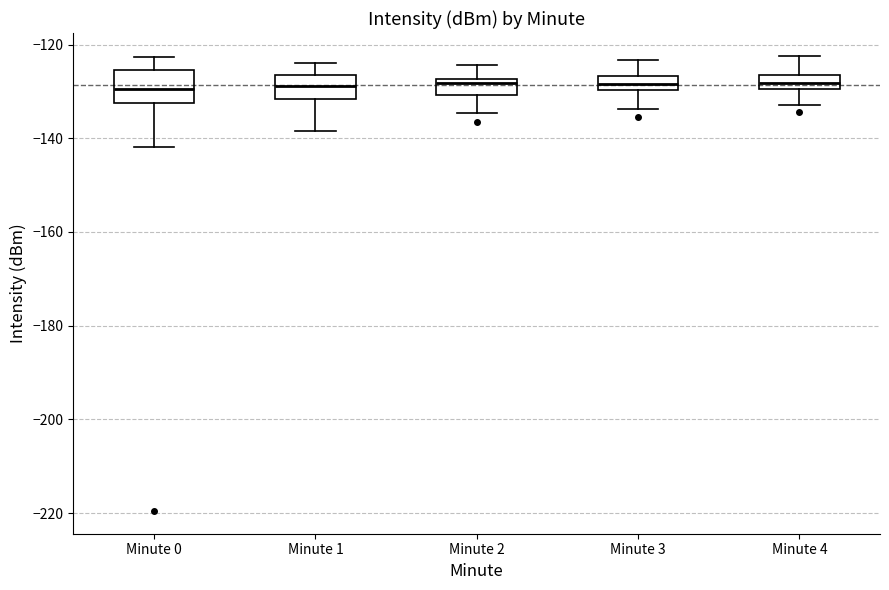

Where is the lower edge of the box for Minute 0 on the y-axis? The values are not printed on the chart, so give them approximately, as read against the axis.

-132